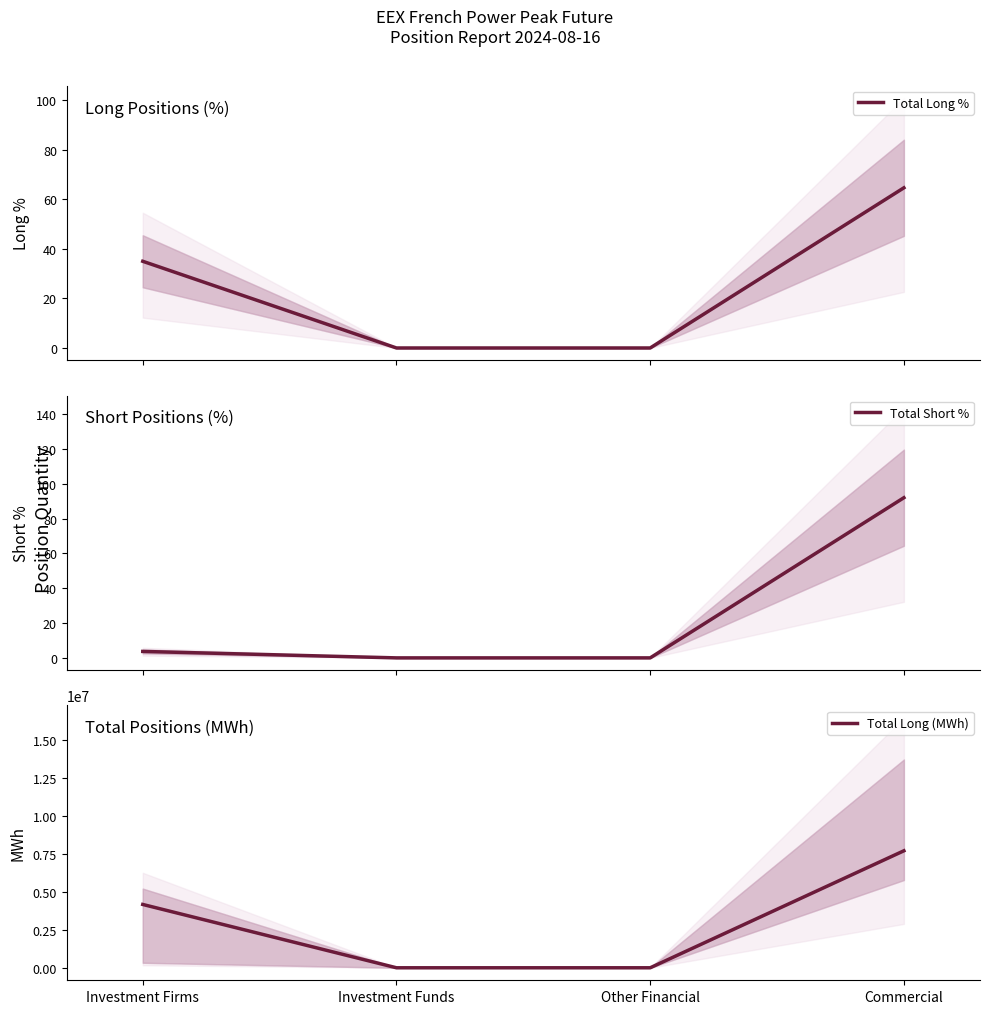

How many lines are shown in the chart?

3